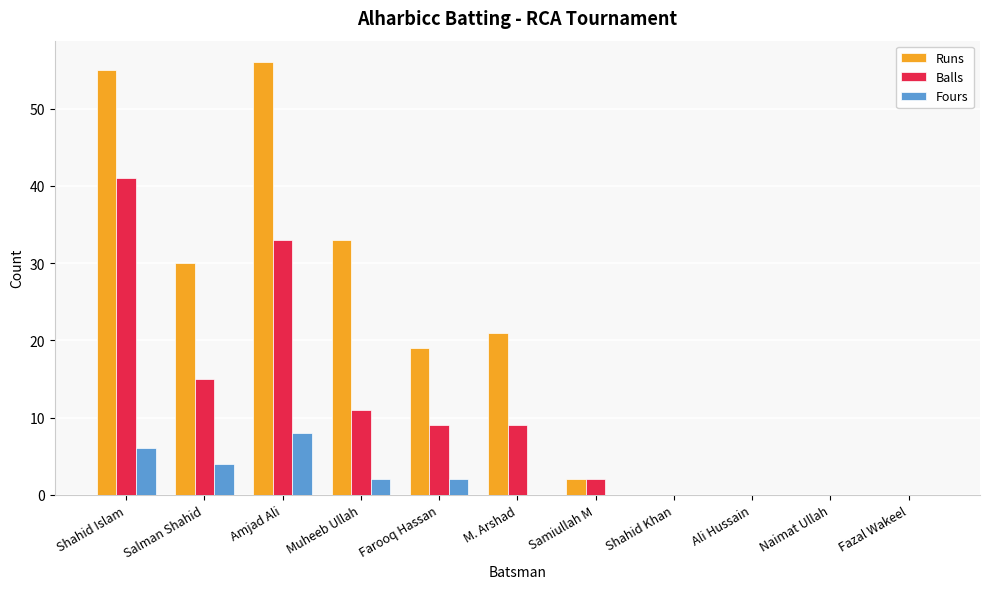

What is the sum of all Balls values?

120